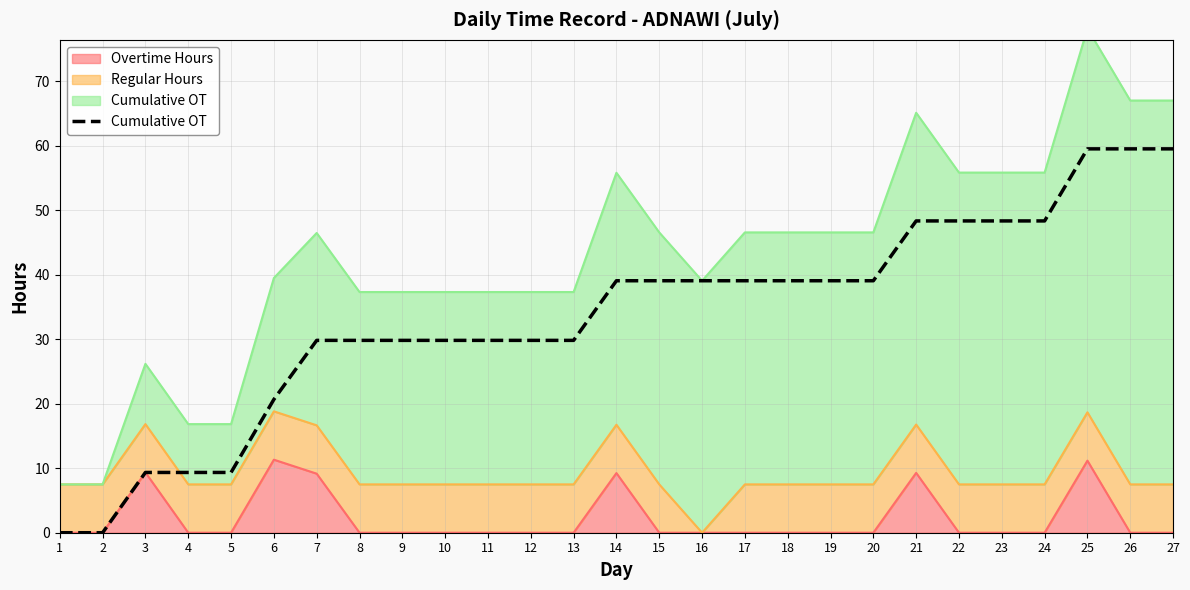

List the labels in order of value, largest first.

25, 26, 27, 21, 22, 23, 24, 14, 15, 16, 17, 18, 19, 20, 7, 8, 9, 10, 11, 12, 13, 6, 3, 4, 5, 1, 2